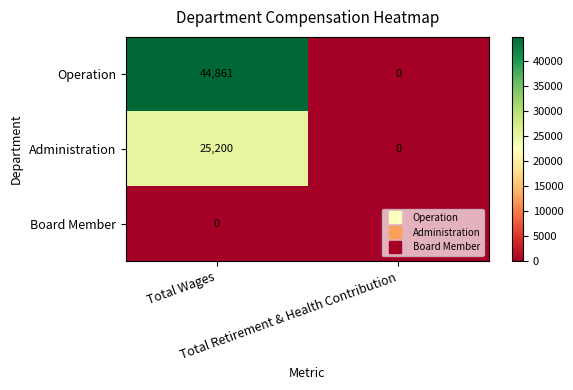

What is the sum of all Operation values?

44861